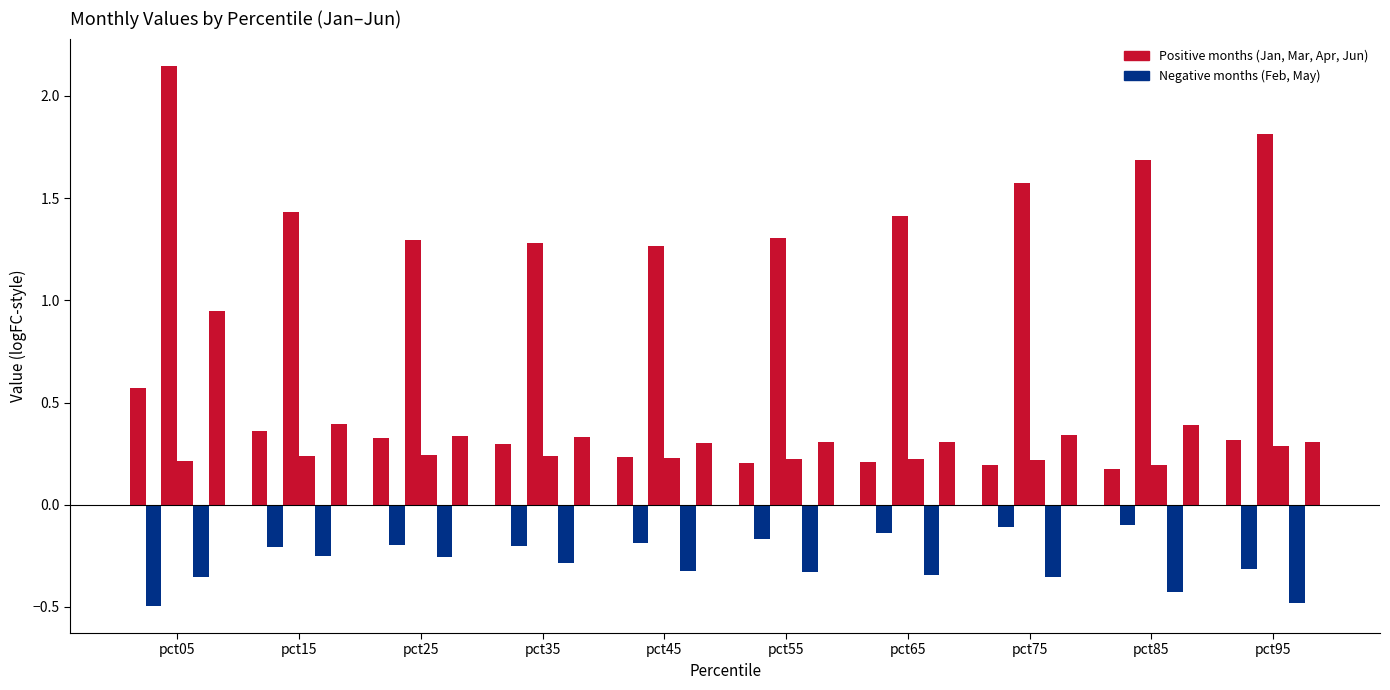

Reading left to right, extract all data points from this chart.

Jan: pct05=0.6	pct15=0.4	pct25=0.3	pct35=0.3	pct45=0.2	pct55=0.2	pct65=0.2	pct75=0.2	pct85=0.2	pct95=0.3
Feb: pct05=-0.5	pct15=-0.2	pct25=-0.2	pct35=-0.2	pct45=-0.2	pct55=-0.2	pct65=-0.1	pct75=-0.1	pct85=-0.1	pct95=-0.3
Mar: pct05=2.1	pct15=1.4	pct25=1.3	pct35=1.3	pct45=1.3	pct55=1.3	pct65=1.4	pct75=1.6	pct85=1.7	pct95=1.8
Apr: pct05=0.2	pct15=0.2	pct25=0.2	pct35=0.2	pct45=0.2	pct55=0.2	pct65=0.2	pct75=0.2	pct85=0.2	pct95=0.3
May: pct05=-0.4	pct15=-0.2	pct25=-0.3	pct35=-0.3	pct45=-0.3	pct55=-0.3	pct65=-0.3	pct75=-0.4	pct85=-0.4	pct95=-0.5
Jun: pct05=0.9	pct15=0.4	pct25=0.3	pct35=0.3	pct45=0.3	pct55=0.3	pct65=0.3	pct75=0.3	pct85=0.4	pct95=0.3